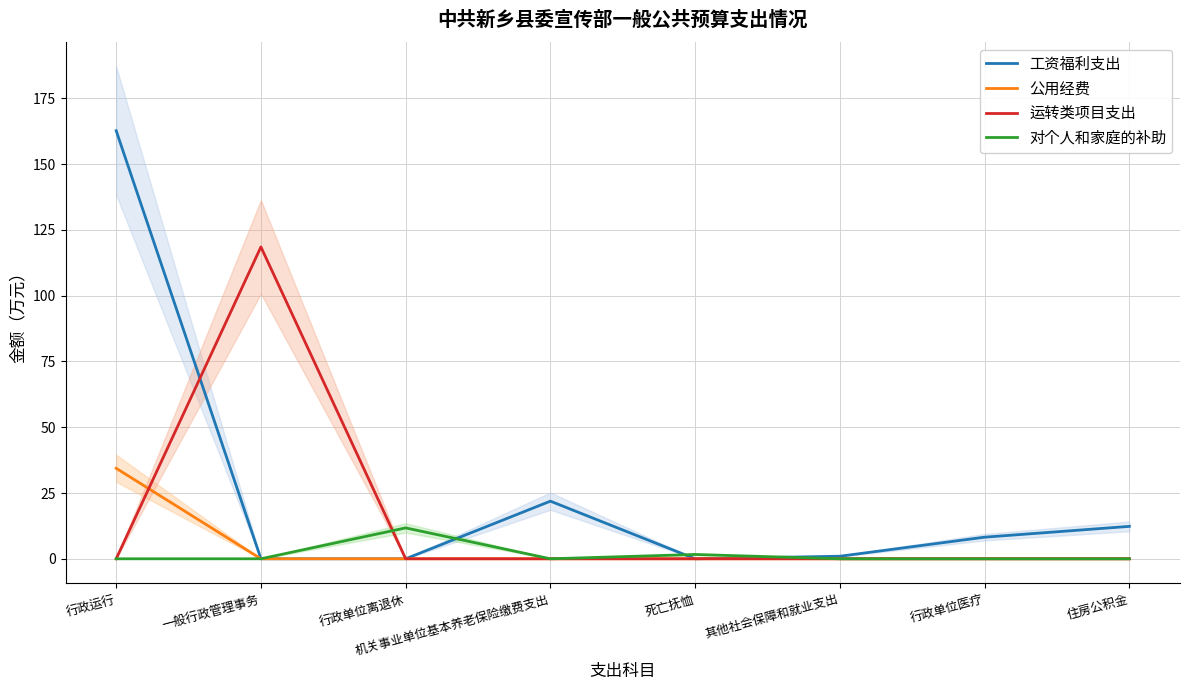

Does the chart display data point markers on the line(s)?

No